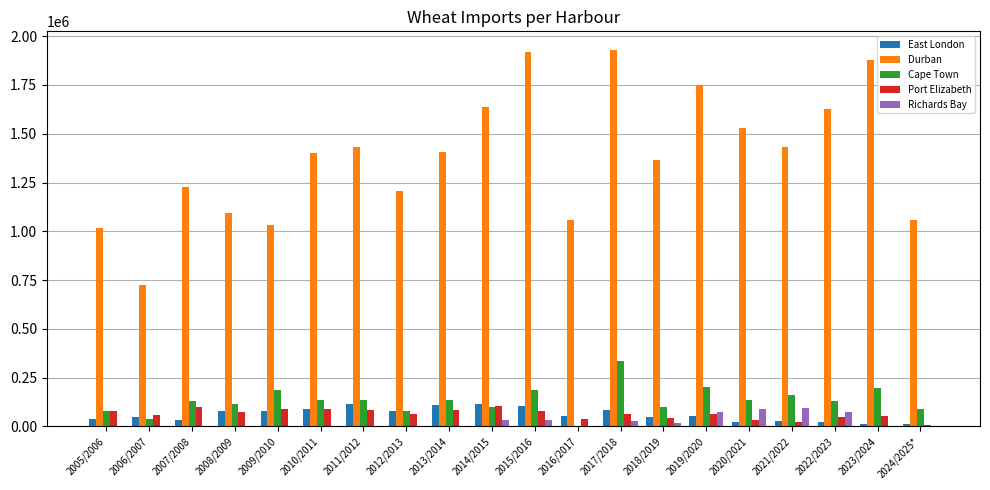

Which series has the largest total across all categories?

Durban